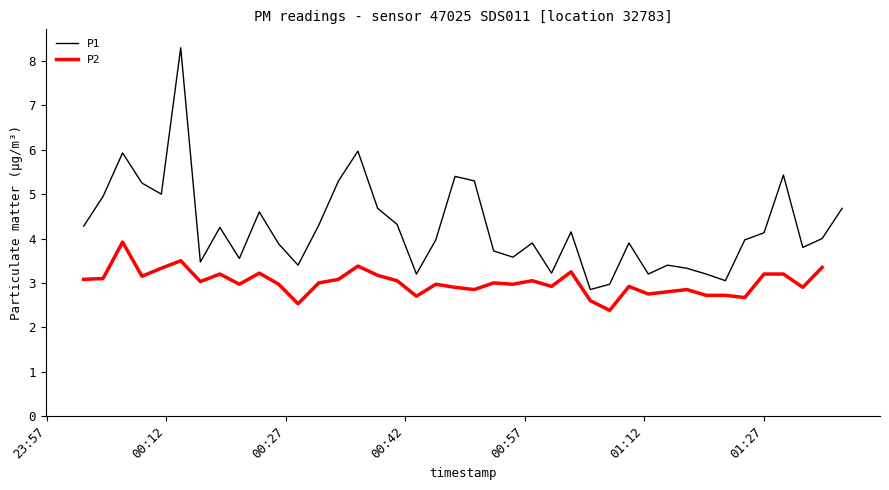

Reading left to right, what are all the values shown in this chart?

4.3	5.0	5.9	5.2	5.0	8.3	3.5	4.2	3.5	4.6	3.9	3.4	4.3	5.3	6.0	4.7	4.3	3.2	4.0	5.4	5.3	3.7	3.6	3.9	3.2	4.2	2.9	3.0	3.9	3.2	3.4	3.3	3.2	3.0	4.0	4.1	5.4	3.8	4.0	4.7